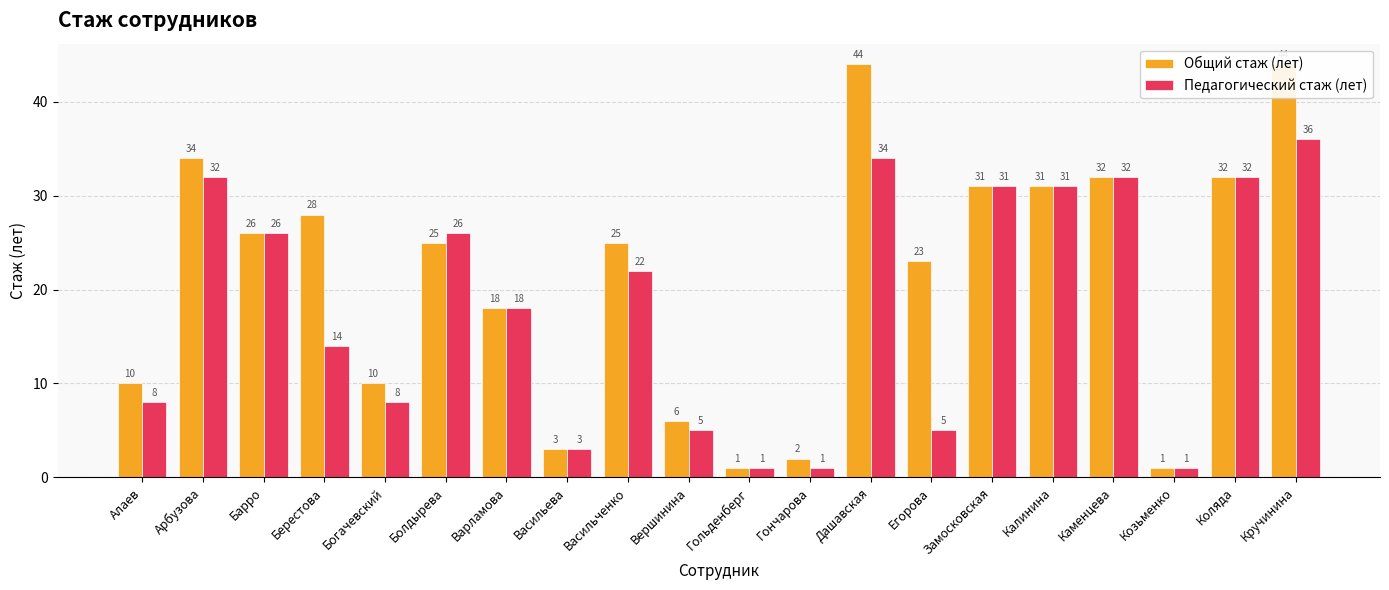

What is the sum of the Общий стаж (лет) values at Алаев and Замосковская?

41